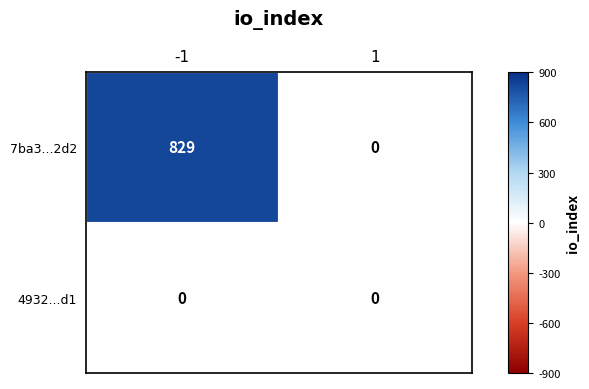

Which series has the widest spread of values?

7ba3...2d2